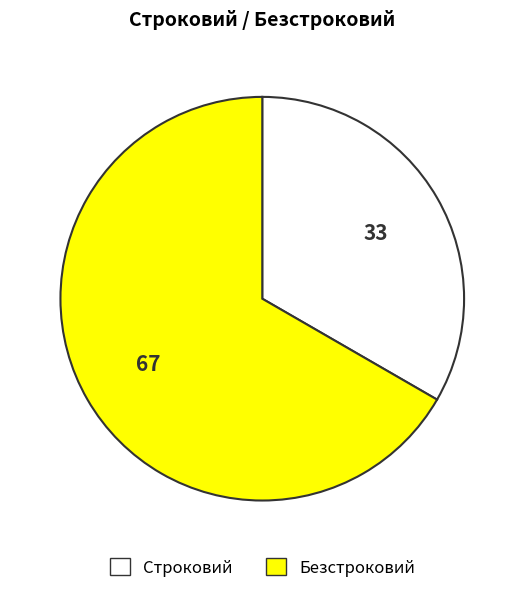

Approximately how many times larger is the value at Безстроковий compared to Строковий?

2.0